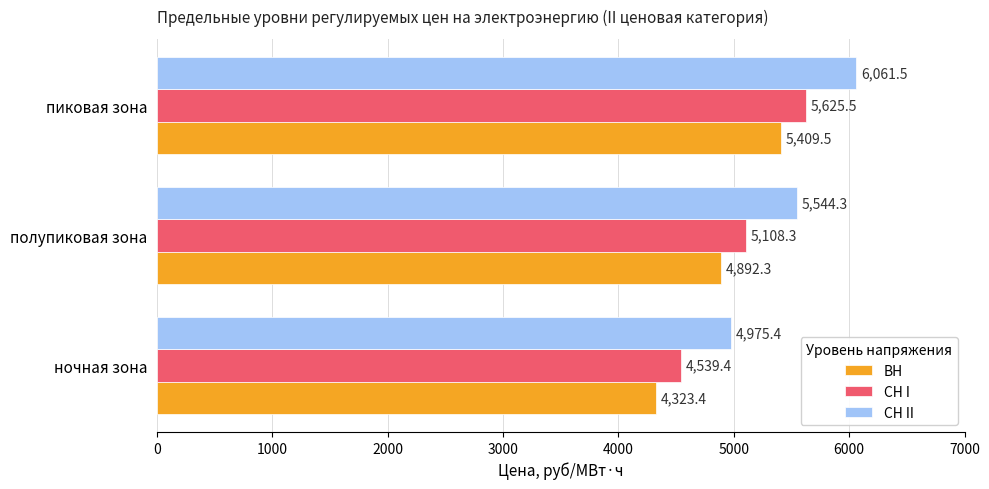

Rank the series by their maximum value, from lowest to highest.

ВН, СН I, СН II